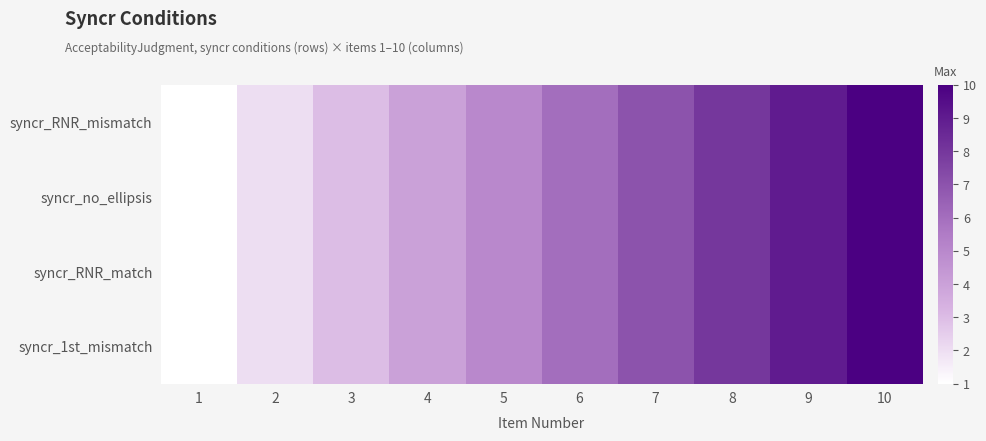

Rank the series by their maximum value, from highest to lowest.

syncr_RNR_mismatch, syncr_no_ellipsis, syncr_RNR_match, syncr_1st_mismatch